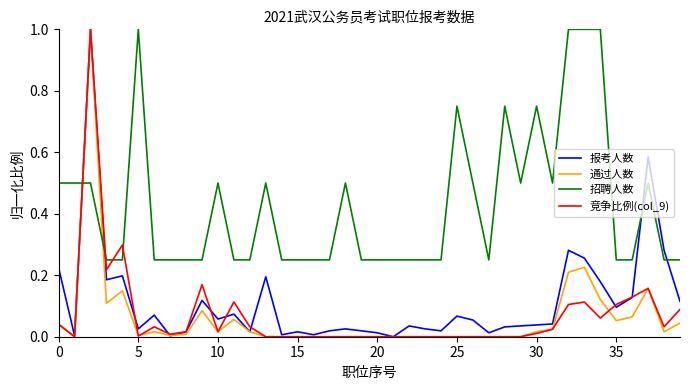

How many intersections are there between 招聘人数 and 竞争比例(col_9)?

4